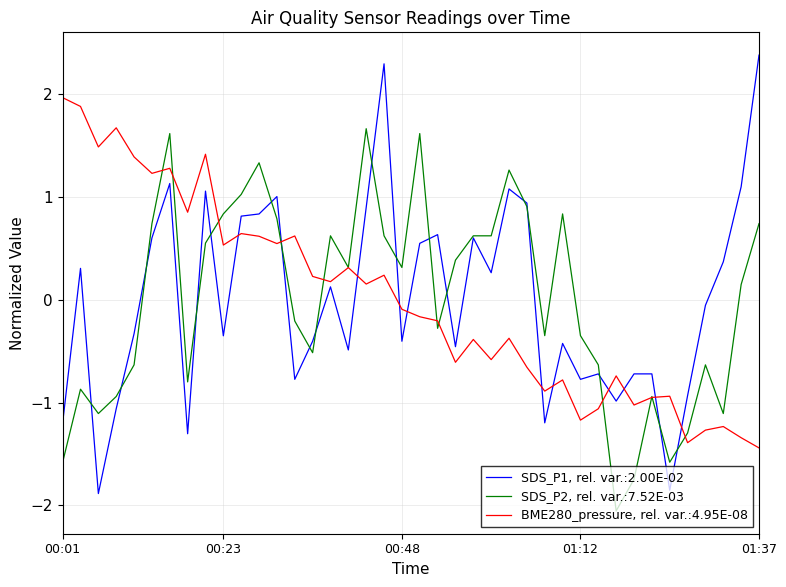

Rank the series by their maximum value, from highest to lowest.

SDS_P1, rel. var.:2.00E-02, BME280_pressure, rel. var.:4.95E-08, SDS_P2, rel. var.:7.52E-03